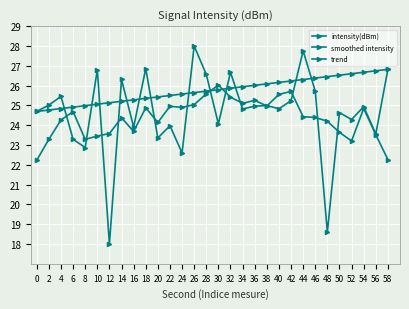

Is the value of smoothed intensity at 36 greater than the value of trend at 38?

No